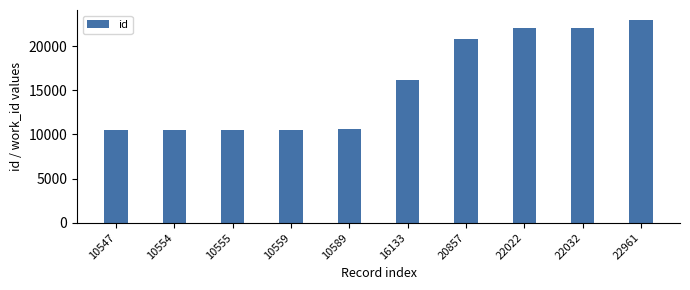

At which label is the value closest to 16754?

16133